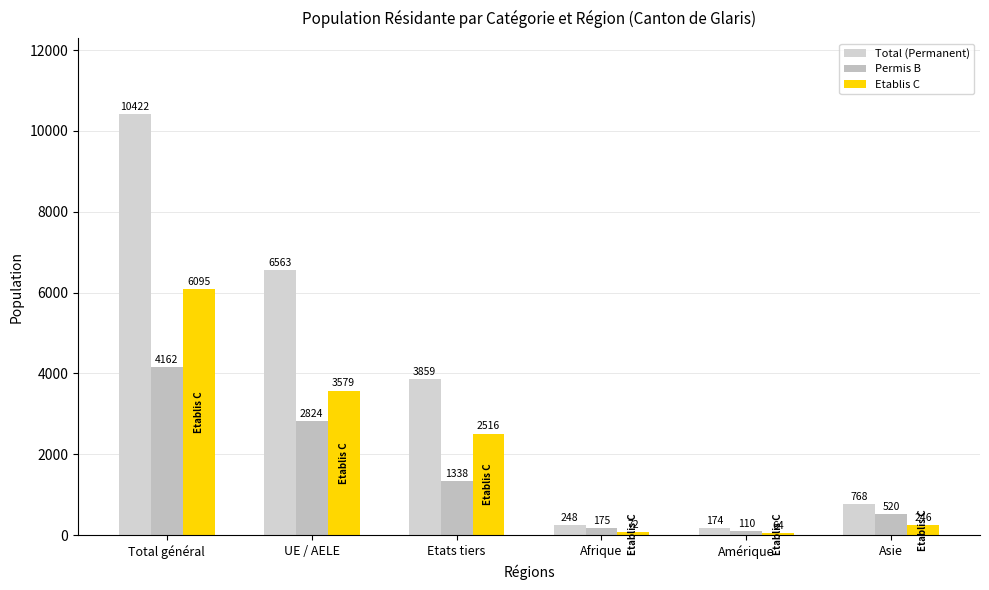

What is the approximate value of Total (Permanent) at Etats tiers?

3859